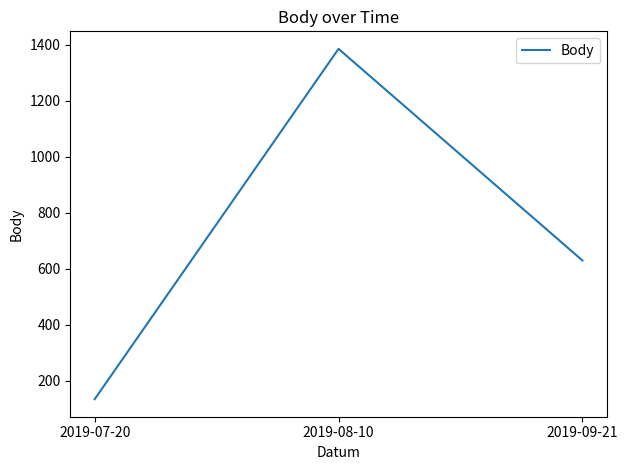

Reading left to right, transcribe all the data shown in this chart.

135	1385	630